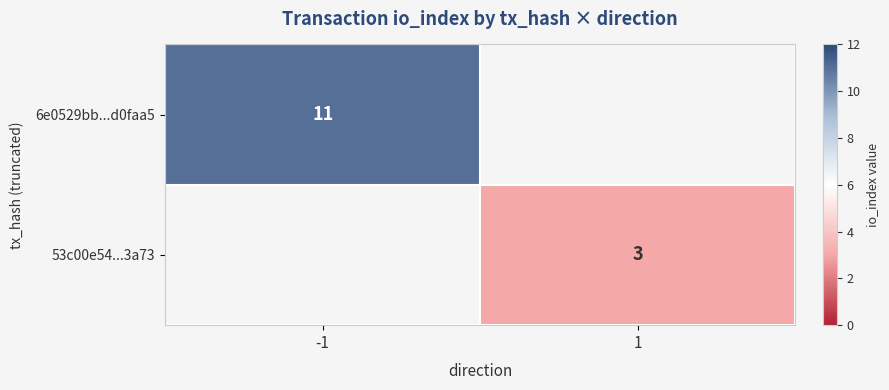

True or false: 6e0529bb...d0faa5 has a value of 11 at -1.

True